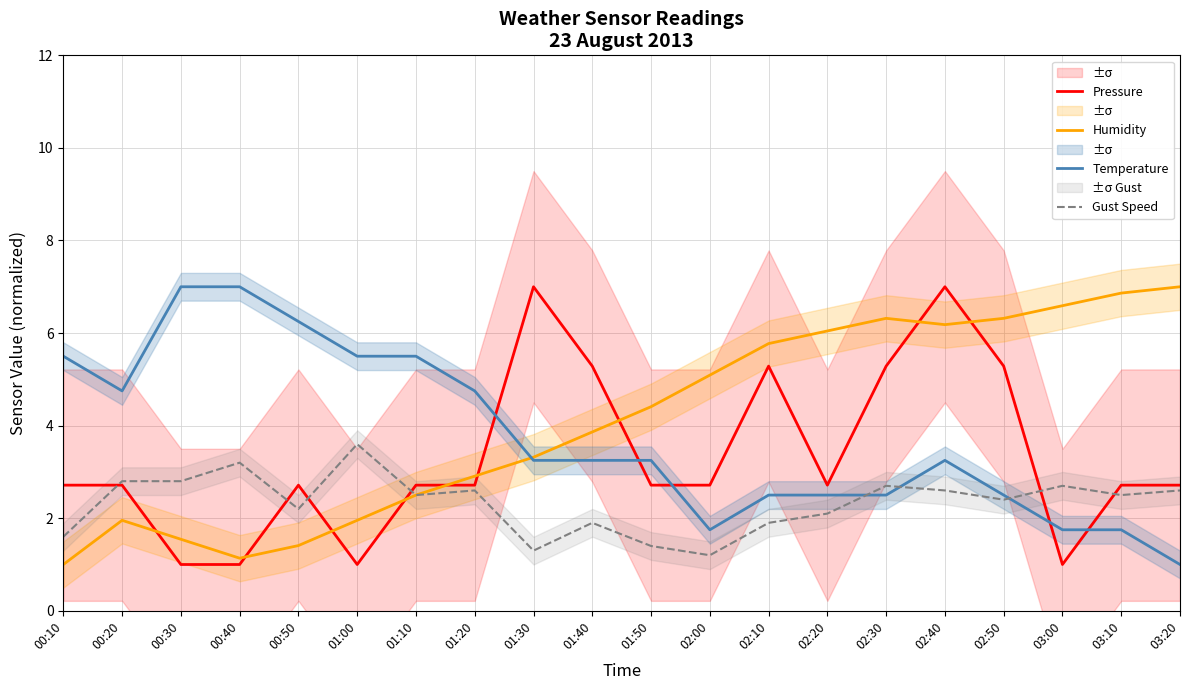

True or false: Temperature has more than 1 interior local peaks.

False